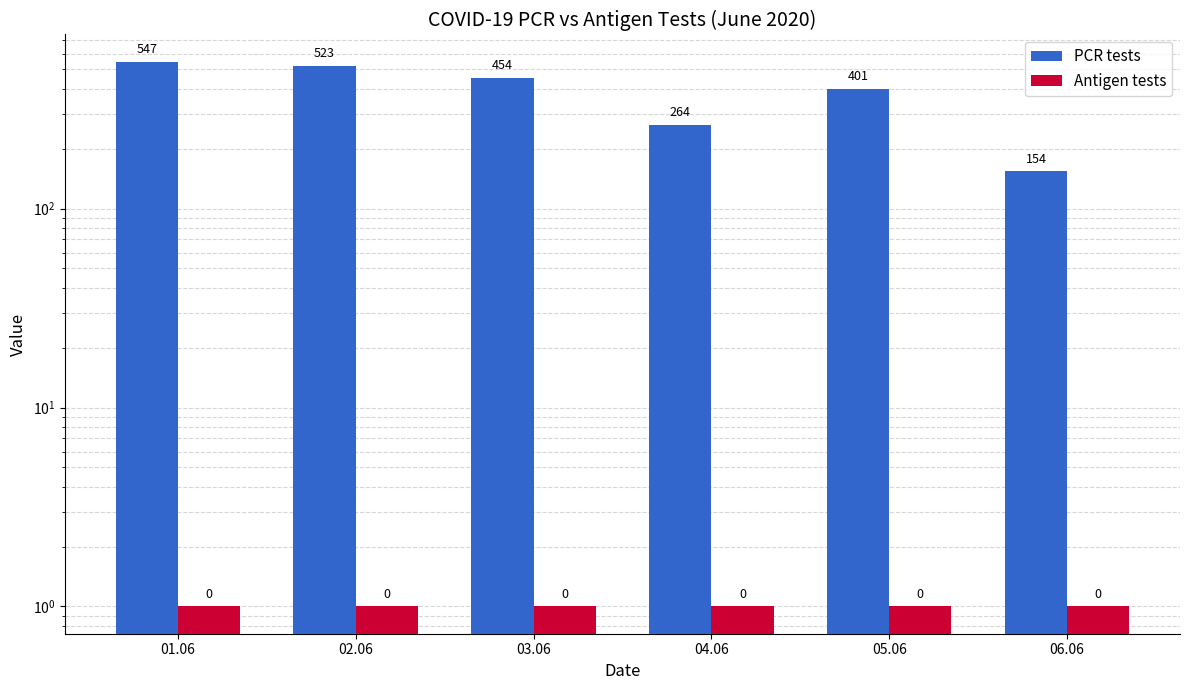

What is the label of the 5th bar from the right?

02.06